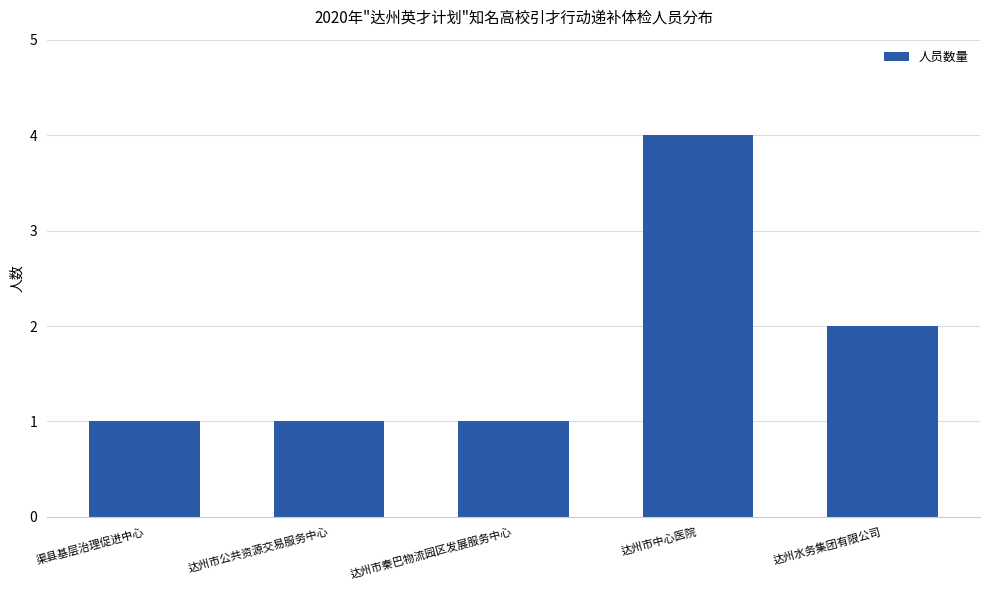

Reading right to left, transcribe all the data shown in this chart.

达州水务集团有限公司=2	达州市中心医院=4	达州市秦巴物流园区发展服务中心=1	达州市公共资源交易服务中心=1	渠县基层治理促进中心=1